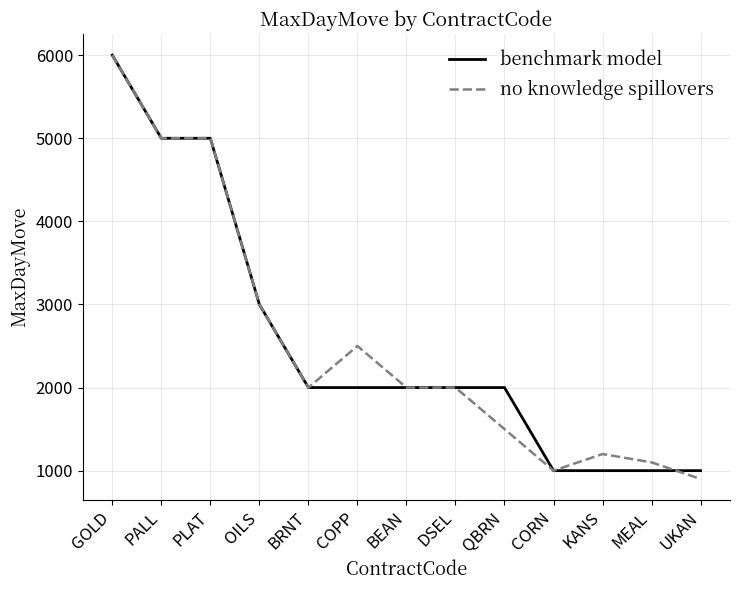

What is the approximate value of benchmark model at PLAT, to the nearest 50?

5000